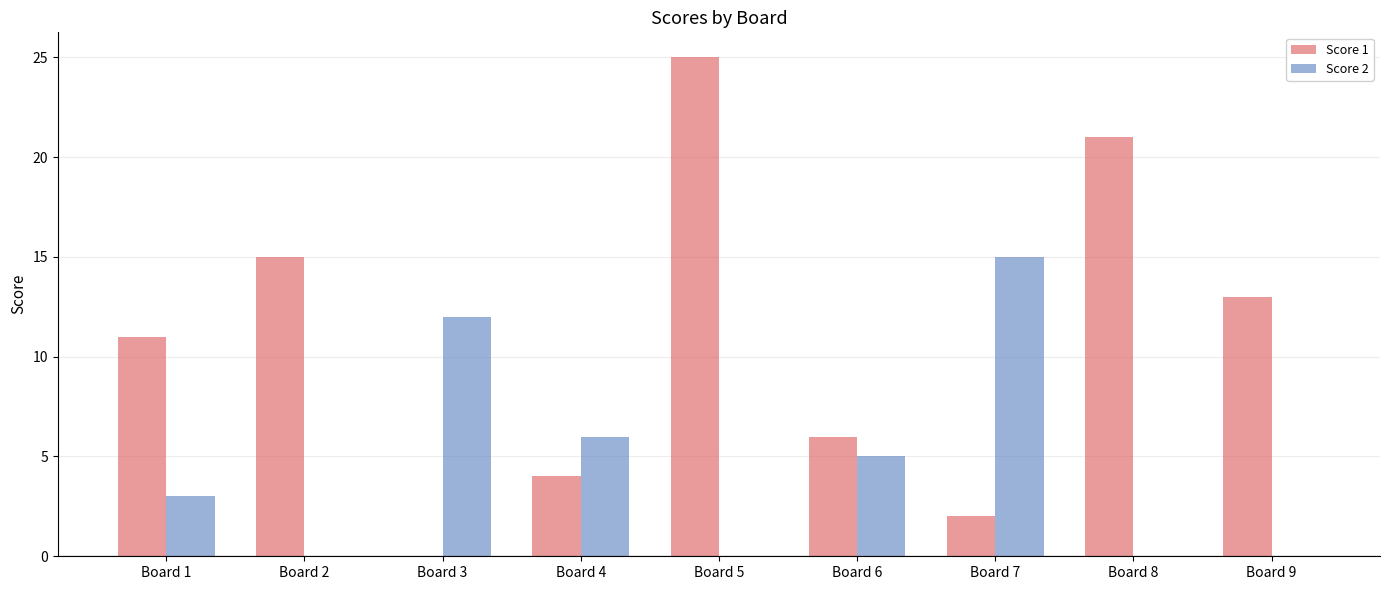

Is the value of Score 1 at Board 2 greater than the value of Score 2 at Board 6?

Yes